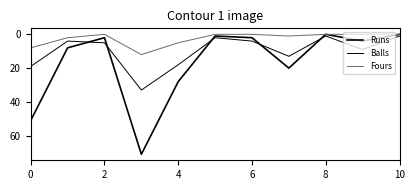

True or false: Fours and Runs intersect in this chart.

False